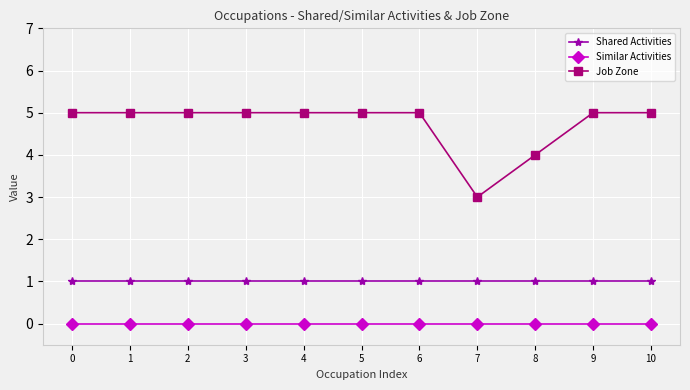

True or false: Job Zone has a value of 3 at 8.

False